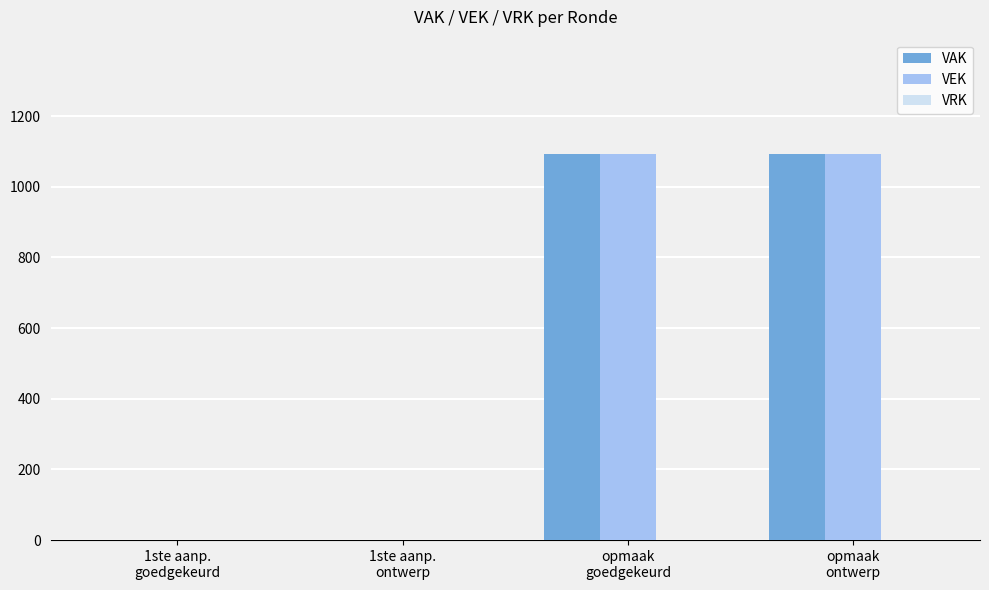

What is the sum of all VAK values?

2186